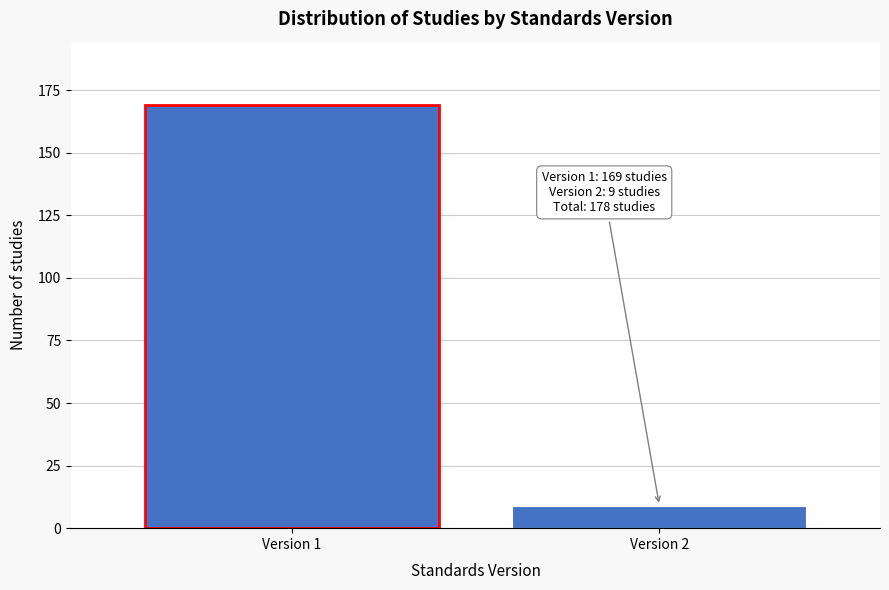

Reading left to right, transcribe all the data shown in this chart.

169	9